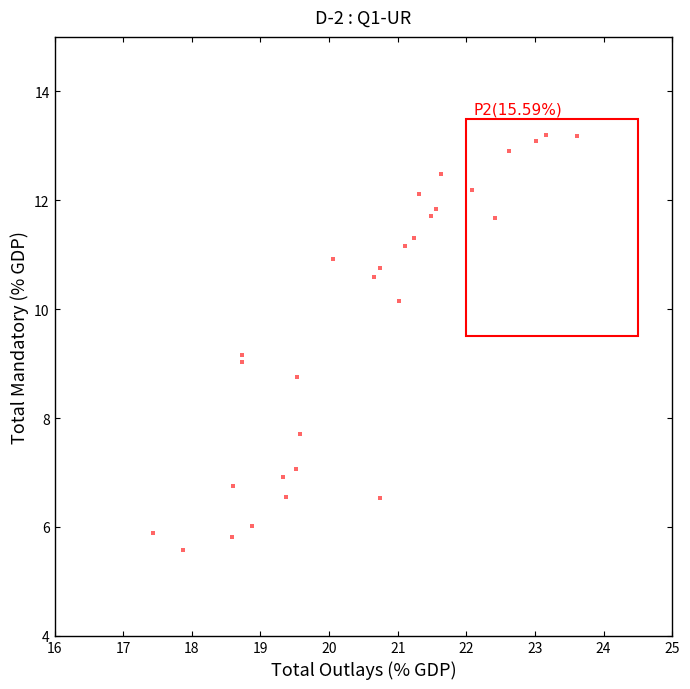

What is the range of Y values (max minus min)?

7.6